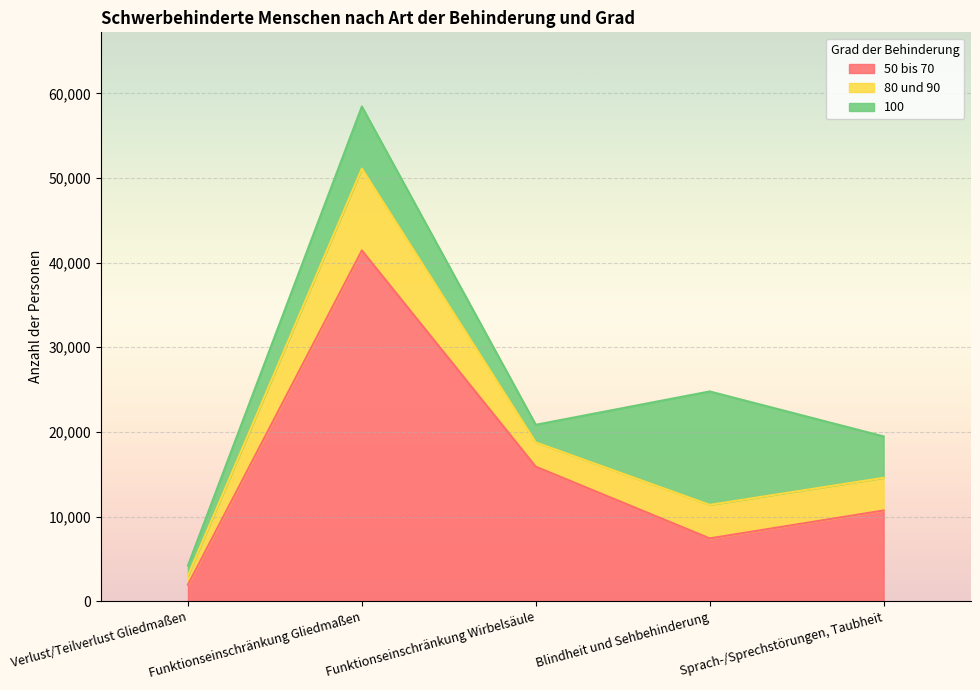

The 50 bis 70 series shows 7420 at Blindheit und Sehbehinderung. True or false?

True